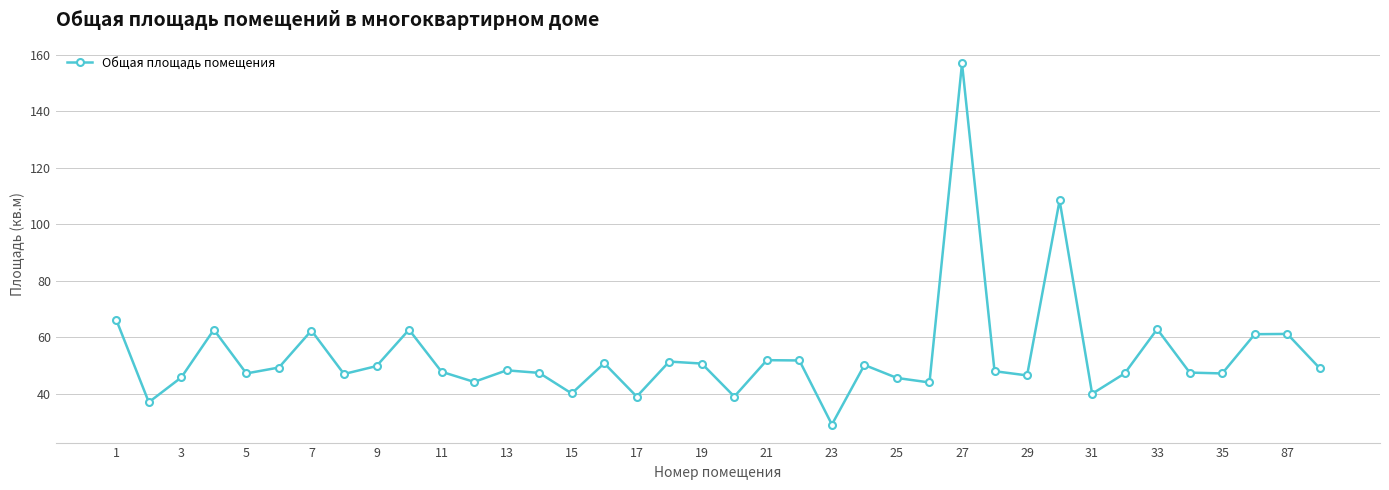

What is the greatest value displayed?

157.0